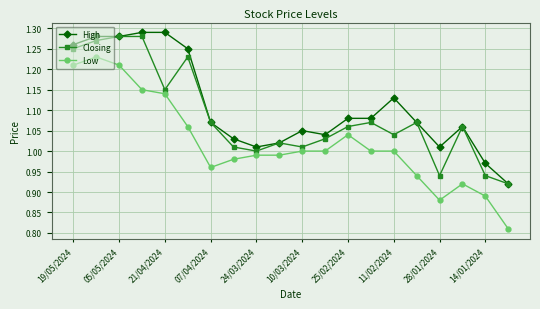

How many data points does each series have?

20